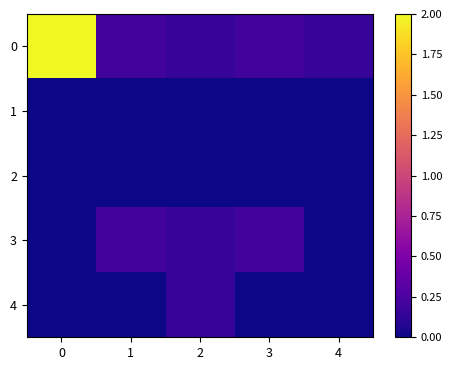

Count the number of data series in this chart.

5